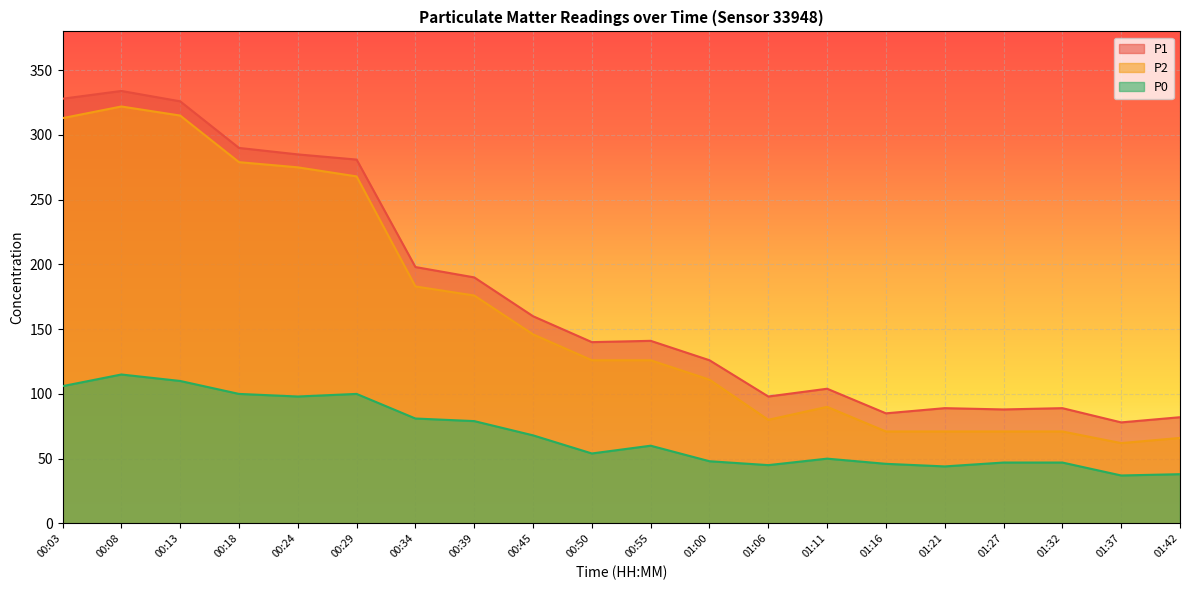

Does the chart display data point markers on the line(s)?

No